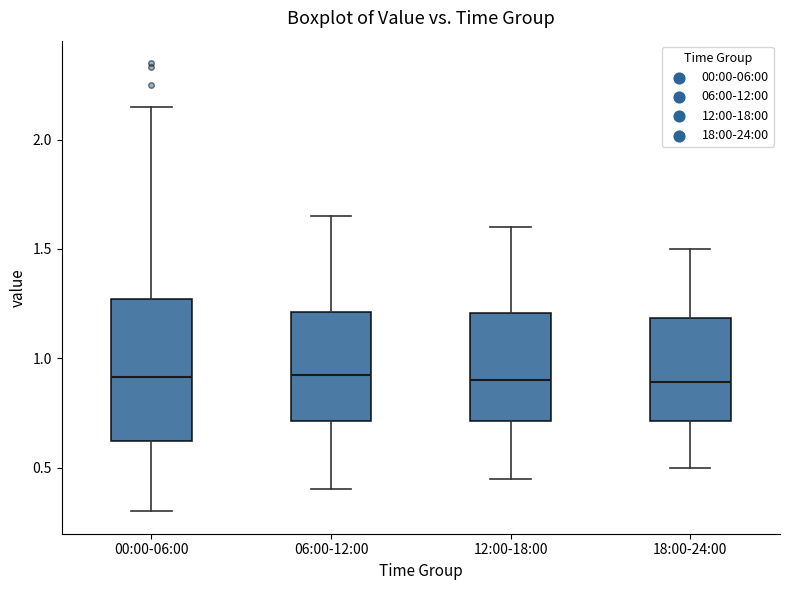

Reading left to right, read every box against the y-axis: the position of its median line, the range the box covers, and the ends of its whiskers. The values are not printed on the chart, so give them approximately, as read against the axis.

00:00-06:00: median 0.90, box 0.60 to 1.25, whiskers 0.30 to 2.15
06:00-12:00: median 0.95, box 0.70 to 1.20, whiskers 0.40 to 1.65
12:00-18:00: median 0.90, box 0.70 to 1.20, whiskers 0.45 to 1.60
18:00-24:00: median 0.90, box 0.70 to 1.20, whiskers 0.50 to 1.50